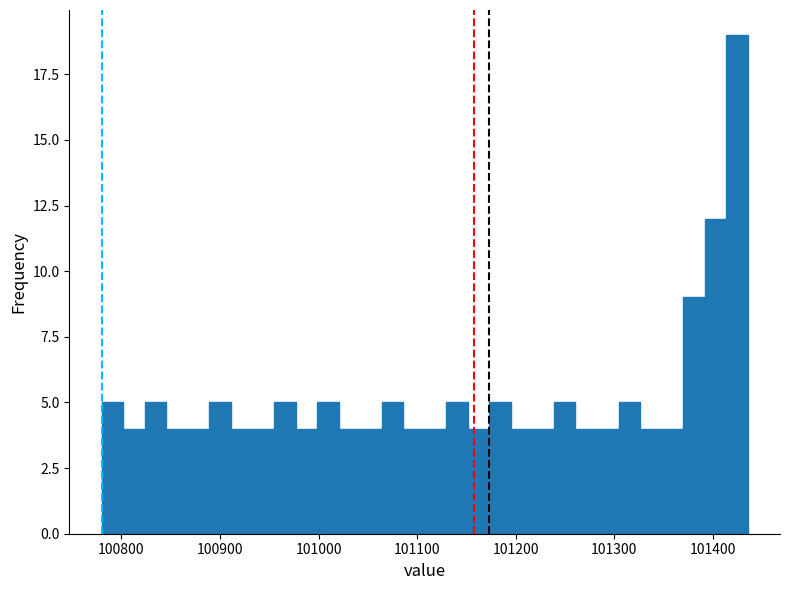

Read against the x-axis, roughly where is the centre of the tallest bar?

101420